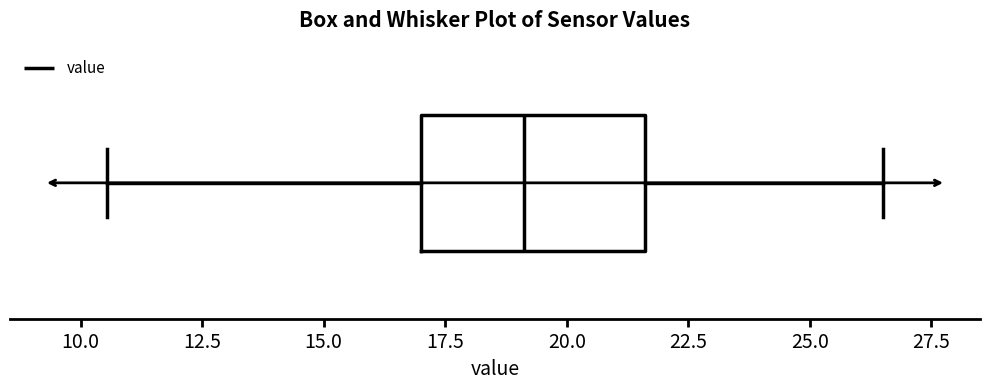

Where is the right edge of the box on the x-axis? The values are not printed on the chart, so give them approximately, as read against the axis.

21.5